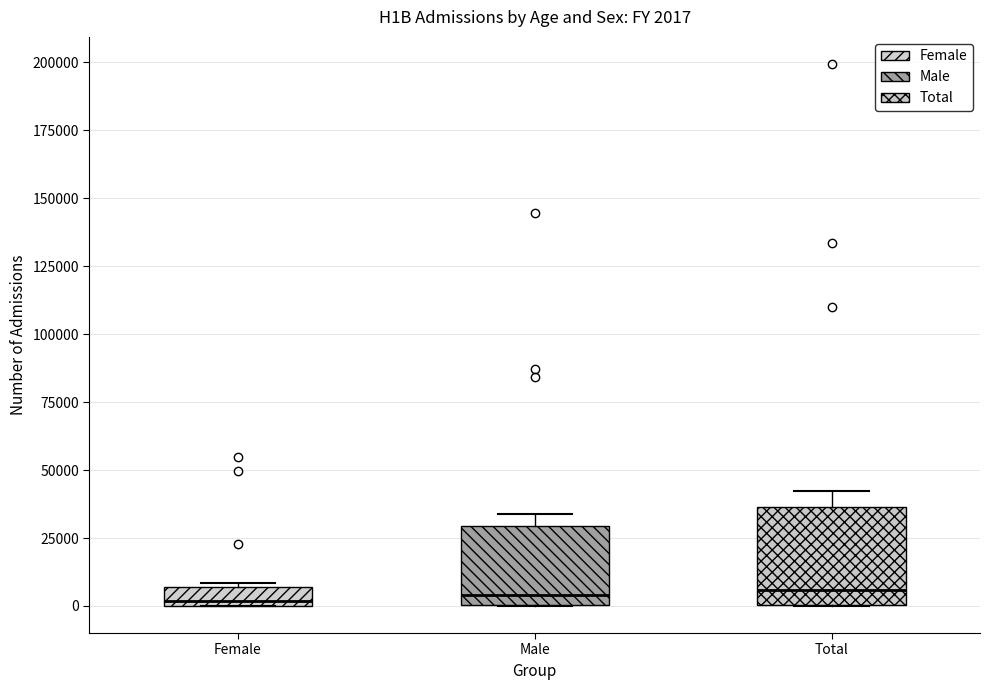

Comparing the boxes themselves (not the whiskers), which one is the tallest?

Total